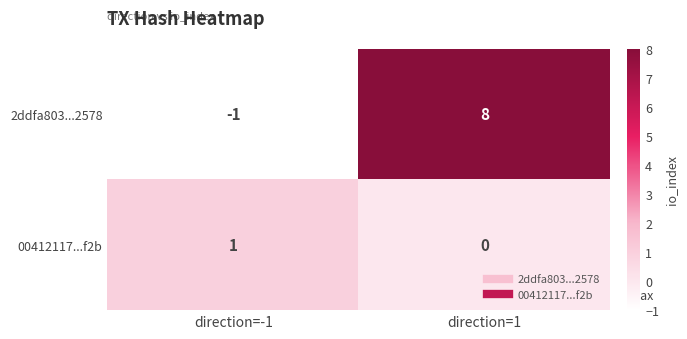

Count the number of data series in this chart.

2